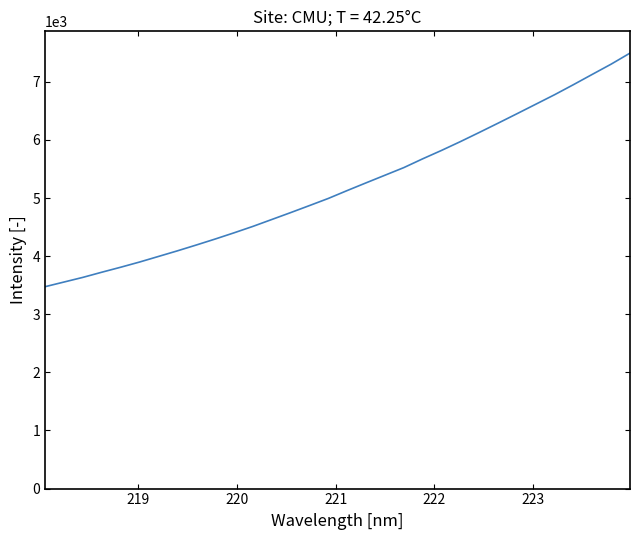

What is the difference between the maximum and minimum values?

4018.9